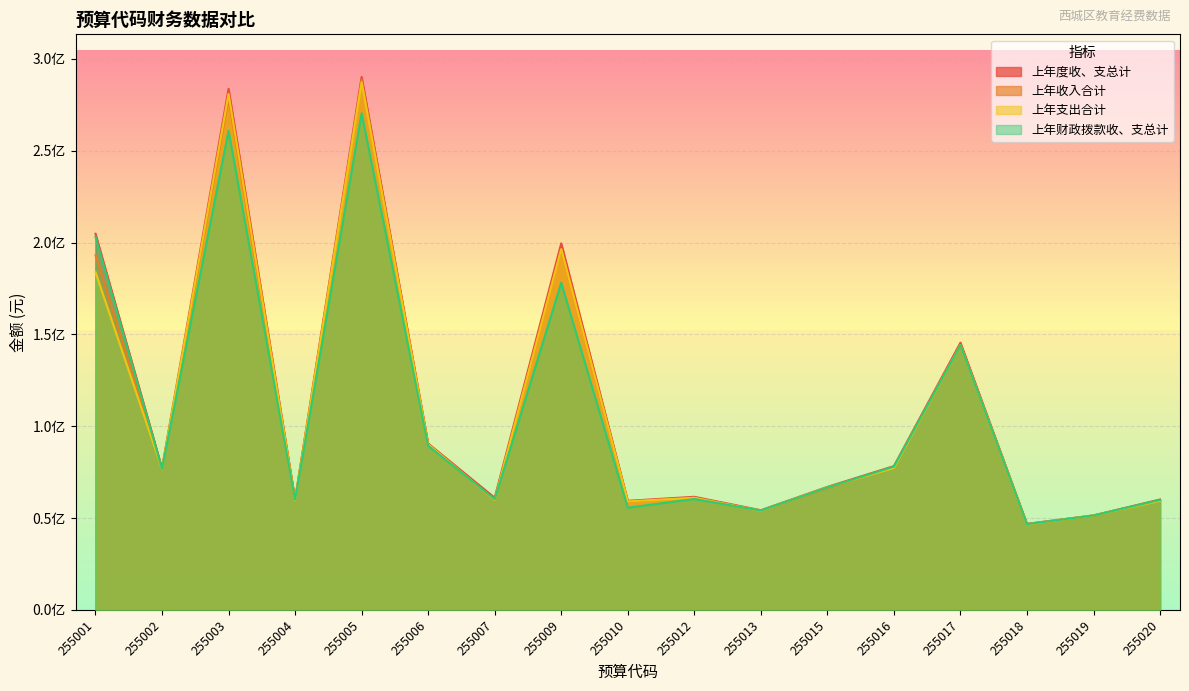

What is the greatest value displayed?

290214790.7